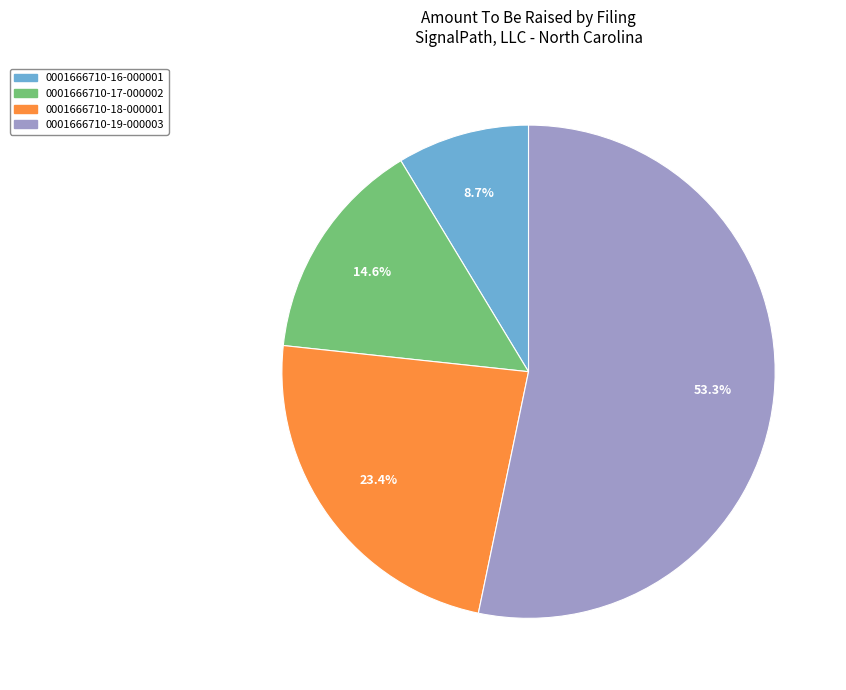

To the nearest percent, what is the average slice percentage?

25%